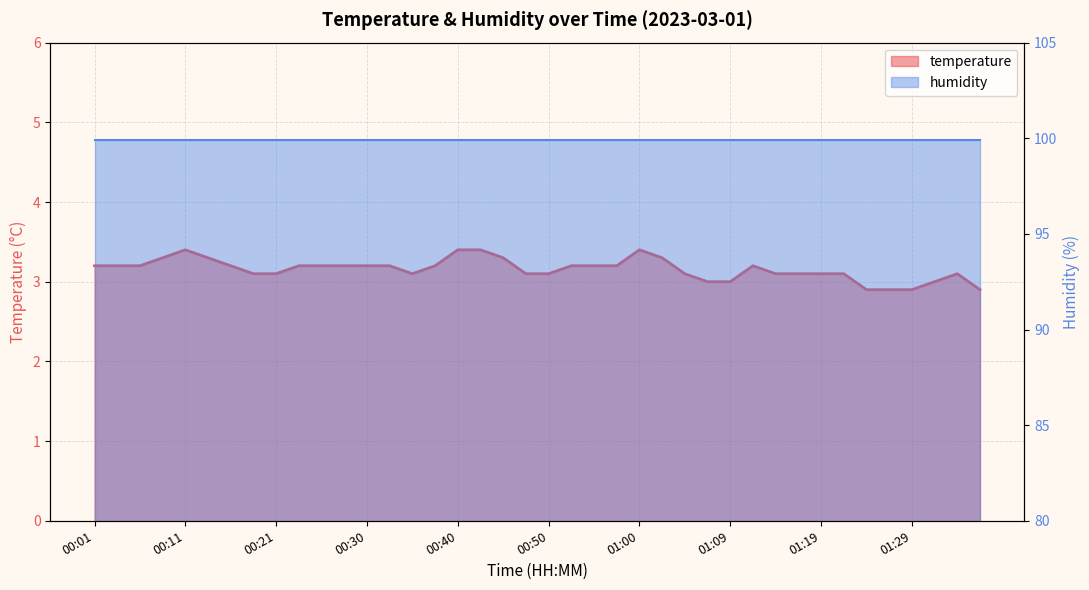

Reading right to left, extract all data points from this chart.

2.9	3.1	3.0	2.9	2.9	2.9	3.1	3.1	3.1	3.1	3.2	3.0	3.0	3.1	3.3	3.4	3.2	3.2	3.2	3.1	3.1	3.3	3.4	3.4	3.2	3.1	3.2	3.2	3.2	3.2	3.2	3.1	3.1	3.2	3.3	3.4	3.3	3.2	3.2	3.2